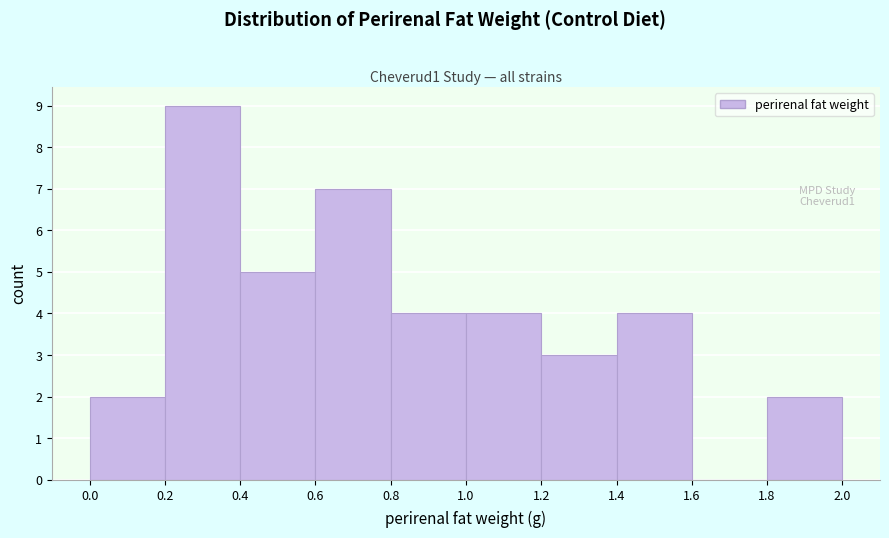

Over which range of the x-axis is the bar tallest?

0.2 to 0.4